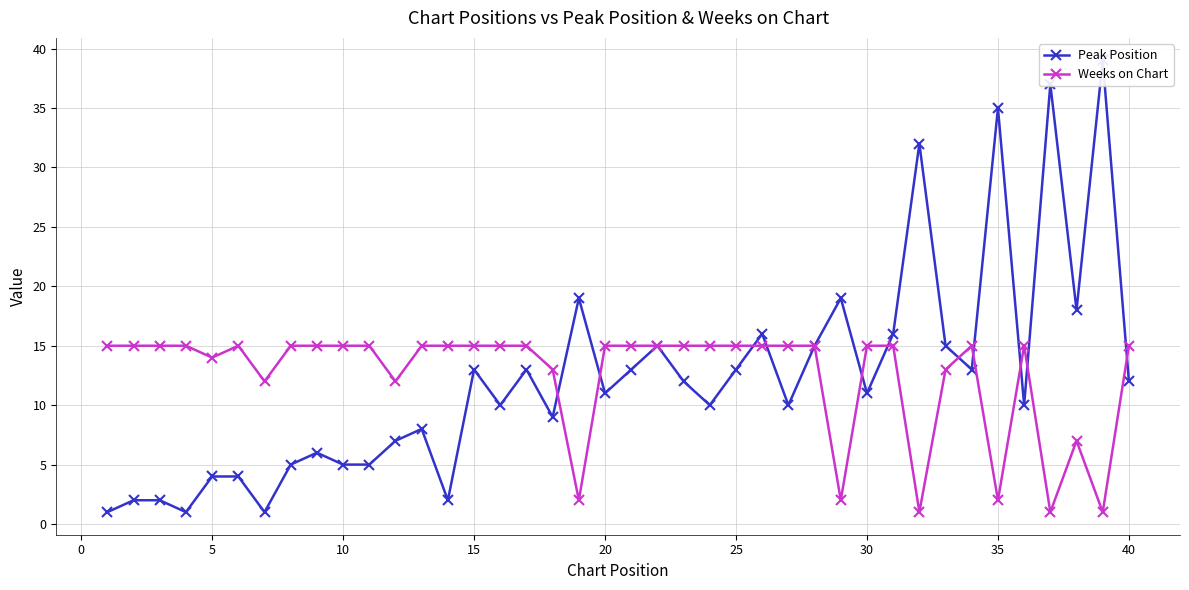

True or false: Weeks on Chart has a value of 20 at 40.

False